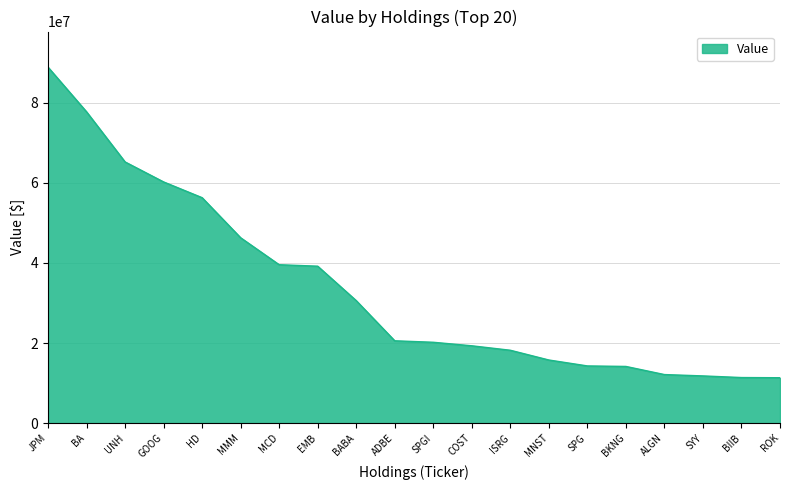

The value at ALGN is 12122000. True or false?

True